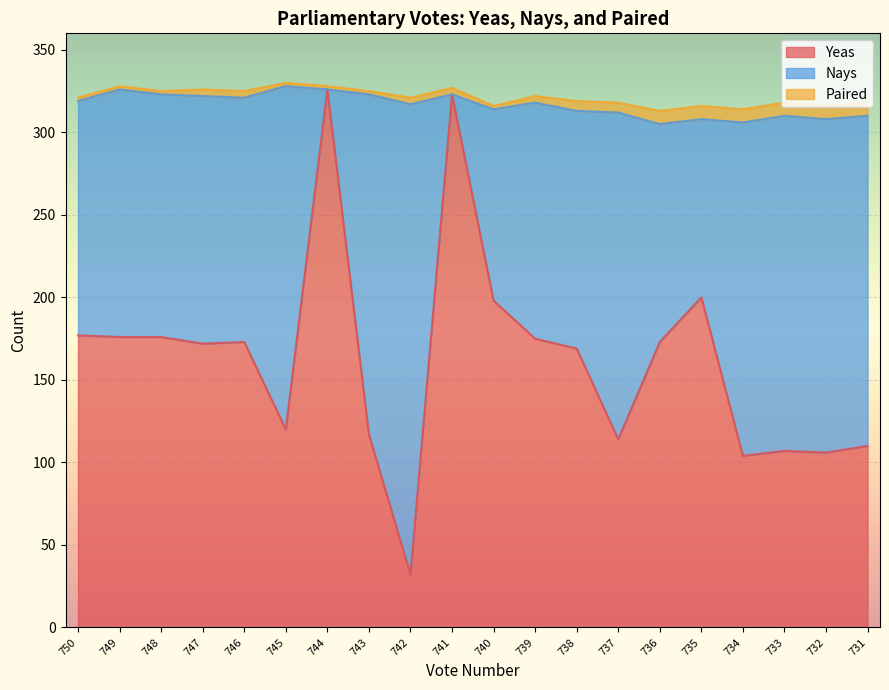

Which series has the largest range (max minus min)?

Yeas